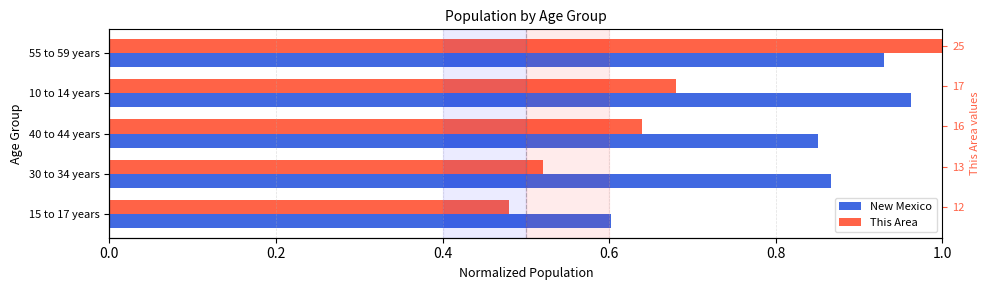

Rank the series at 55 to 59 years from lowest to highest value.

New Mexico, This Area